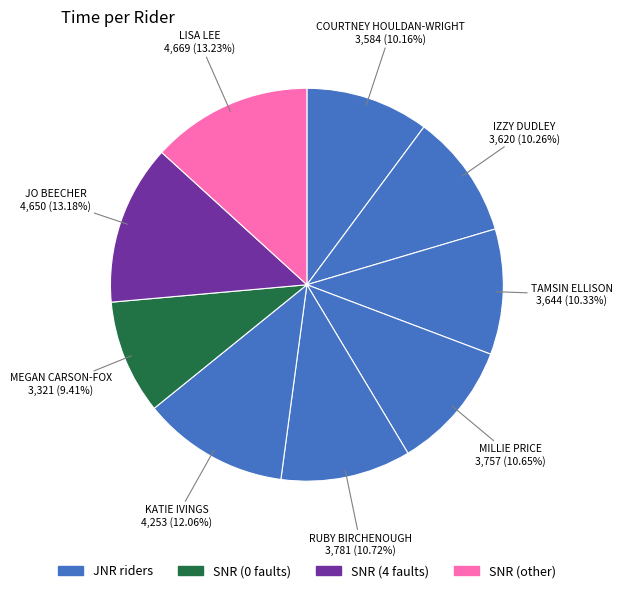

To the nearest percent, what is the average slice percentage?

11%